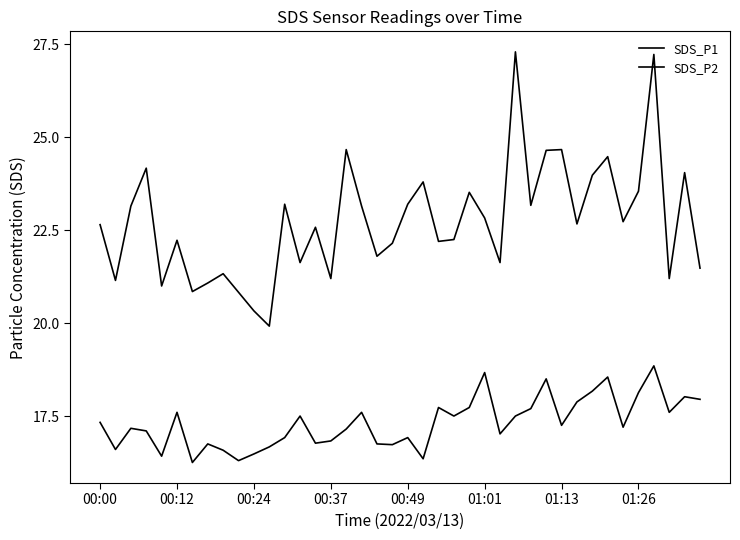

What is the greatest value displayed?

27.3